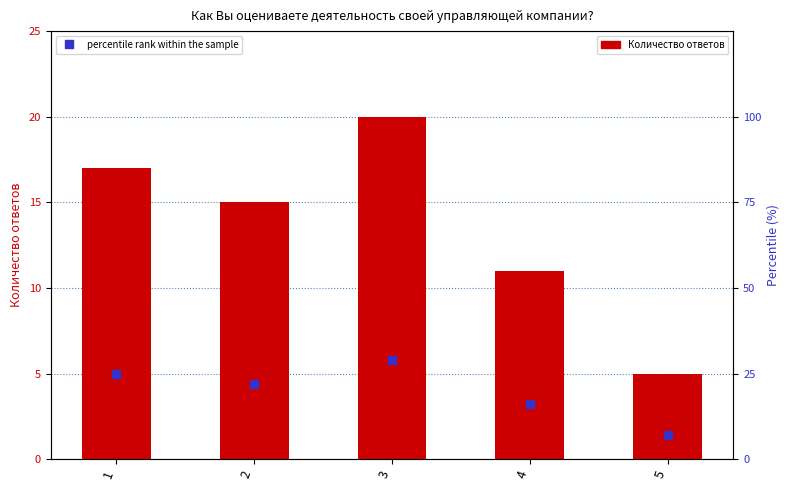

What is the sum of all percentile rank within the sample values?

99